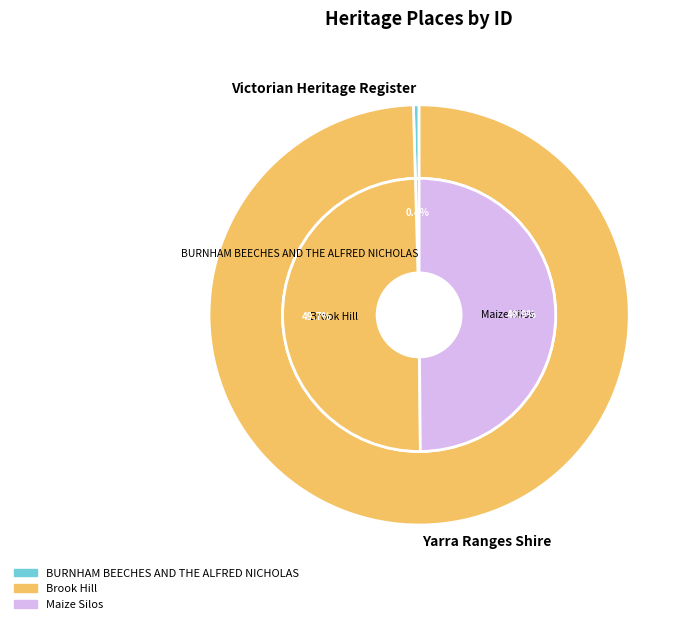

Between BURNHAM BEECHES AND THE ALFRED NICHOLAS and Brook Hill, which is larger?

Brook Hill